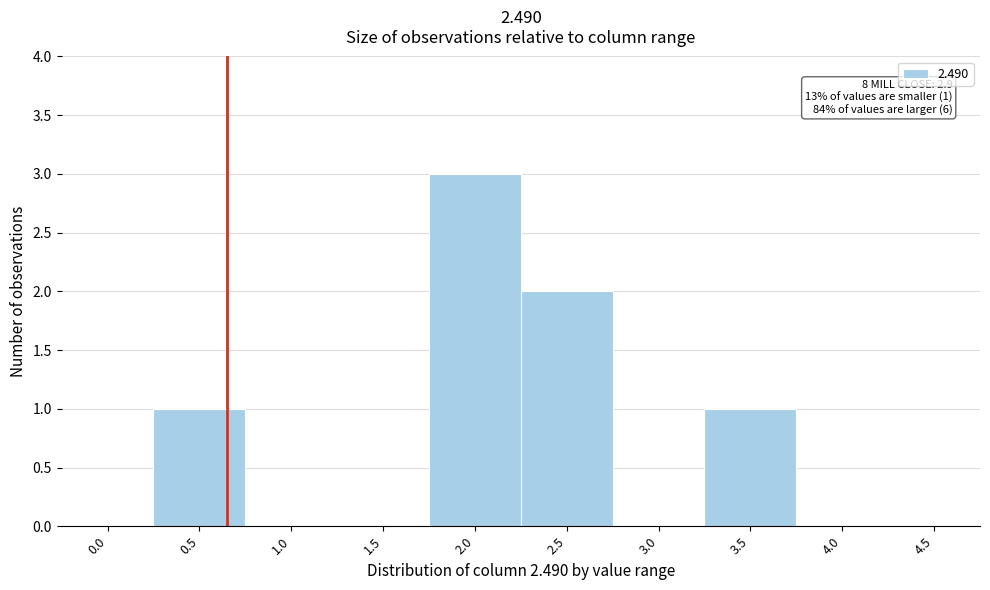

Reading right to left, transcribe all the data shown in this chart.

4.5=0	4.0=0	3.5=1	3.0=0	2.5=2	2.0=3	1.5=0	1.0=0	0.5=1	0.0=0